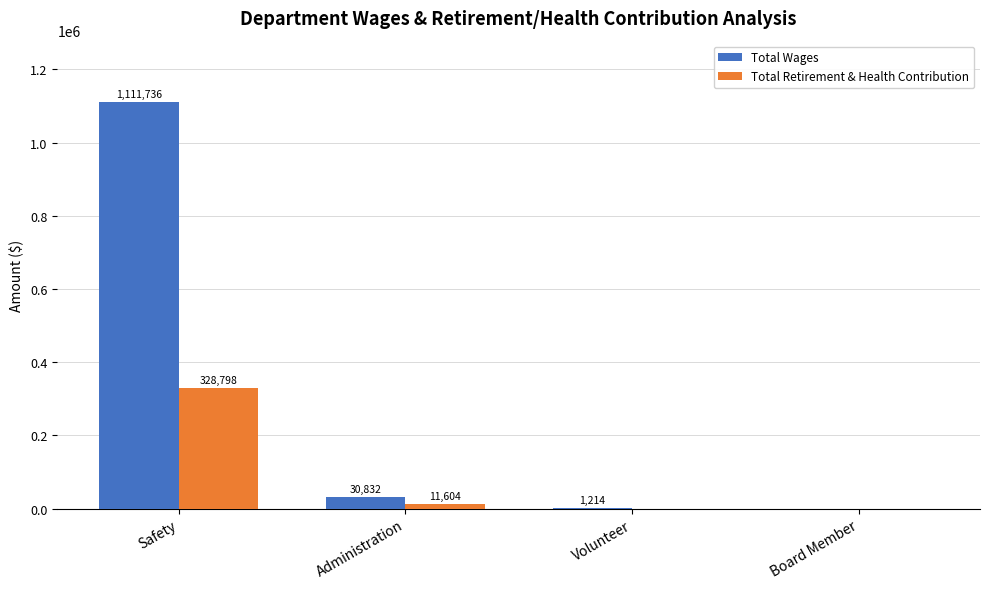

At which label is Total Wages closest to 555868?

Administration